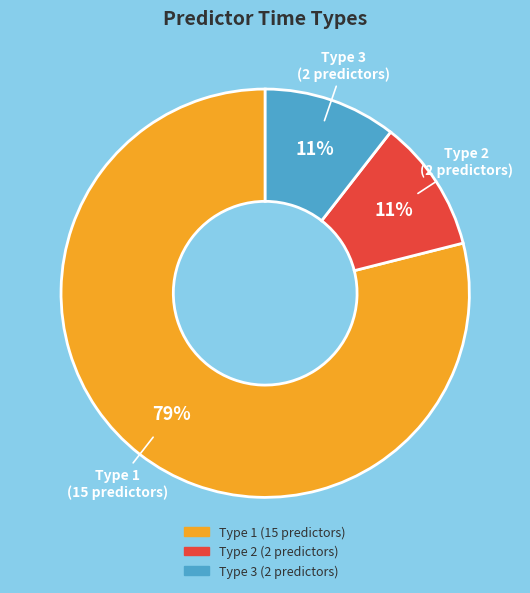

Does any single category account for the majority?

Yes